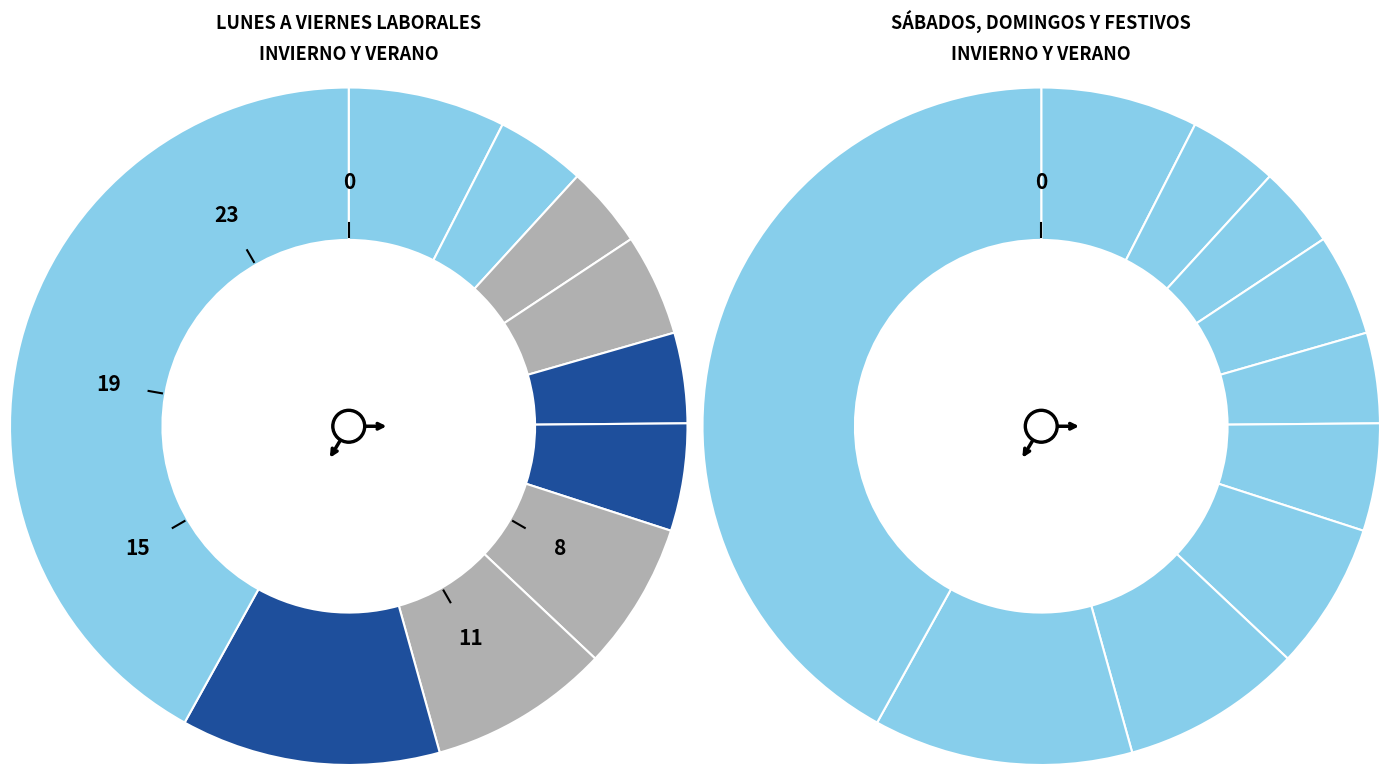

Is there any slice that represents more than half of the pie?

No